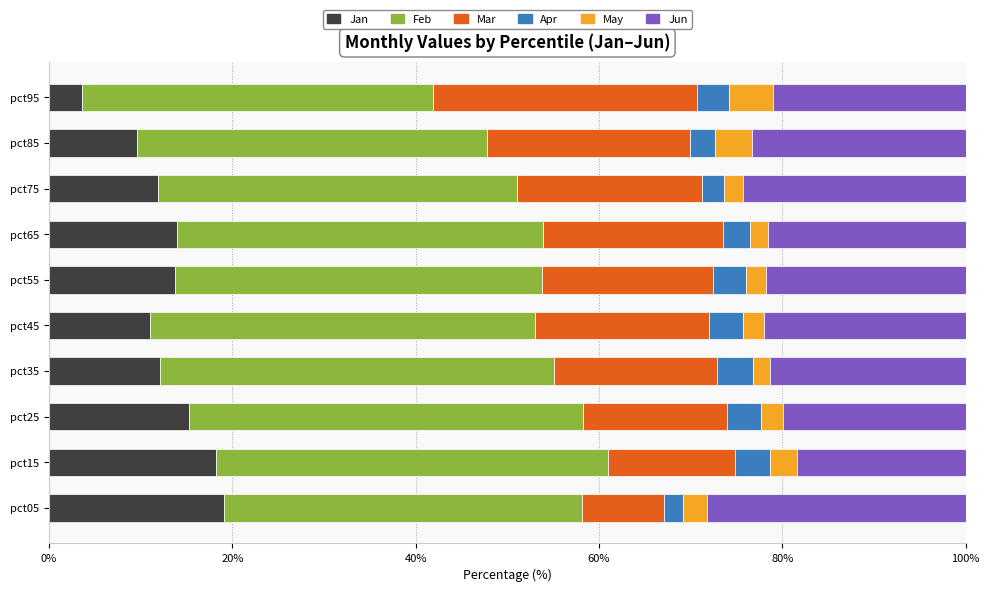

What is the difference between the Jan values at pct55 and pct15?

4.5